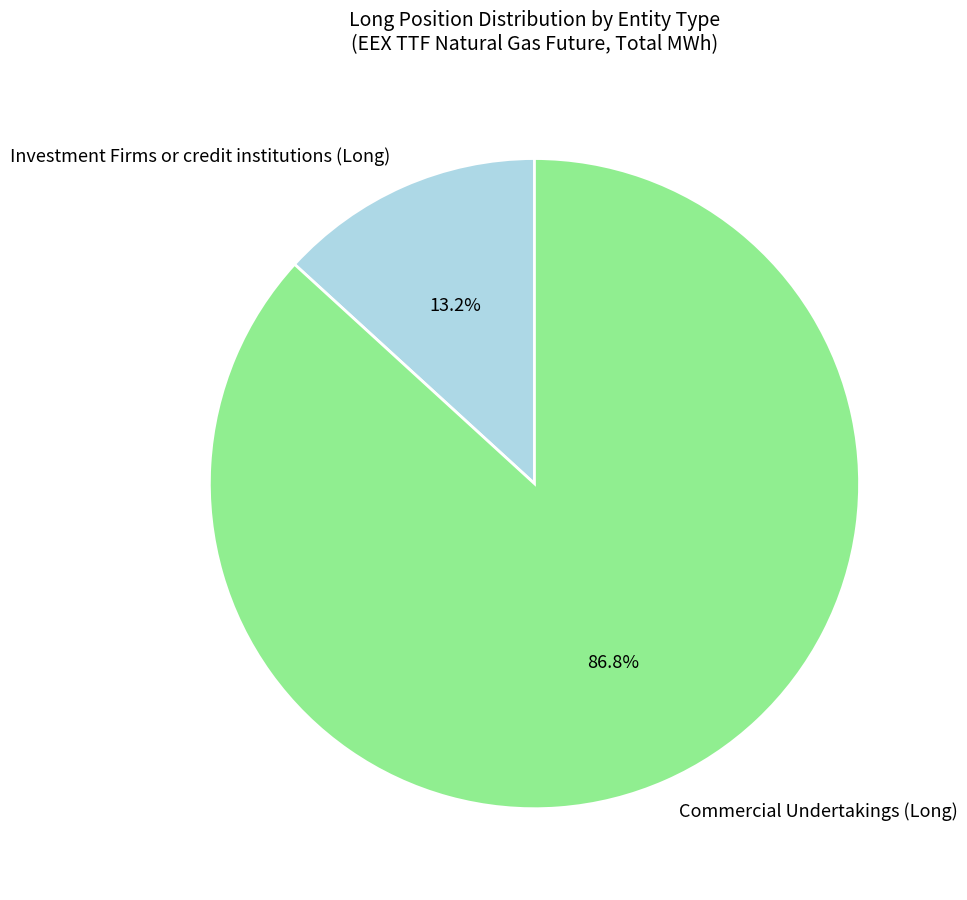

How much of the chart is everything except Investment Firms or credit institutions (Long)?

86.8%